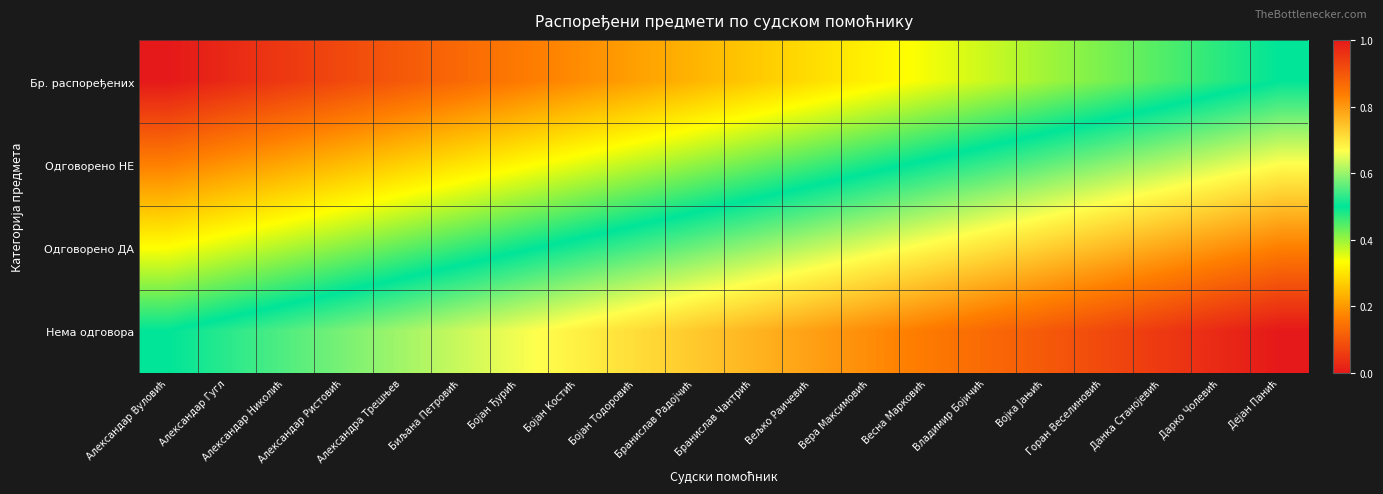

Reading right to left, list all the values displayed in this chart.

Бр. распоређених: Дејан Панић=0.5	Дарко Чолевић=0.5	Данка Станојевић=0.4	Горан Веселиновић=0.4	Војка Јањић=0.4	Владимир Бојичић=0.4	Весна Марковић=0.3	Вера Максимовић=0.3	Вељко Раичевић=0.3	Бранислав Чантрић=0.3	Бранислав Радојчић=0.2	Бојан Тодоровић=0.2	Бојан Костић=0.2	Бојан Ђурић=0.2	Биљана Петровић=0.1	Александра Трешњев=0.1	Александар Ристовић=0.1	Александар Николић=0.1	Александар Гугл=0.0	Александар Вуловић=0.0
Одговорено НЕ: Дејан Панић=0.7	Дарко Чолевић=0.6	Данка Станојевић=0.6	Горан Веселиновић=0.6	Војка Јањић=0.6	Владимир Бојичић=0.5	Весна Марковић=0.5	Вера Максимовић=0.5	Вељко Раичевић=0.5	Бранислав Чантрић=0.4	Бранислав Радојчић=0.4	Бојан Тодоровић=0.4	Бојан Костић=0.4	Бојан Ђурић=0.3	Биљана Петровић=0.3	Александра Трешњев=0.3	Александар Ристовић=0.2	Александар Николић=0.2	Александар Гугл=0.2	Александар Вуловић=0.2
Одговорено ДА: Дејан Панић=0.8	Дарко Чолевић=0.8	Данка Станојевић=0.8	Горан Веселиновић=0.8	Војка Јањић=0.7	Владимир Бојичић=0.7	Весна Марковић=0.7	Вера Максимовић=0.6	Вељко Раичевић=0.6	Бранислав Чантрић=0.6	Бранислав Радојчић=0.6	Бојан Тодоровић=0.5	Бојан Костић=0.5	Бојан Ђурић=0.5	Биљана Петровић=0.5	Александра Трешњев=0.4	Александар Ристовић=0.4	Александар Николић=0.4	Александар Гугл=0.4	Александар Вуловић=0.3
Нема одговора: Дејан Панић=1.0	Дарко Чолевић=1.0	Данка Станојевић=0.9	Горан Веселиновић=0.9	Војка Јањић=0.9	Владимир Бојичић=0.9	Весна Марковић=0.8	Вера Максимовић=0.8	Вељко Раичевић=0.8	Бранислав Чантрић=0.8	Бранислав Радојчић=0.7	Бојан Тодоровић=0.7	Бојан Костић=0.7	Бојан Ђурић=0.7	Биљана Петровић=0.6	Александра Трешњев=0.6	Александар Ристовић=0.6	Александар Николић=0.6	Александар Гугл=0.5	Александар Вуловић=0.5